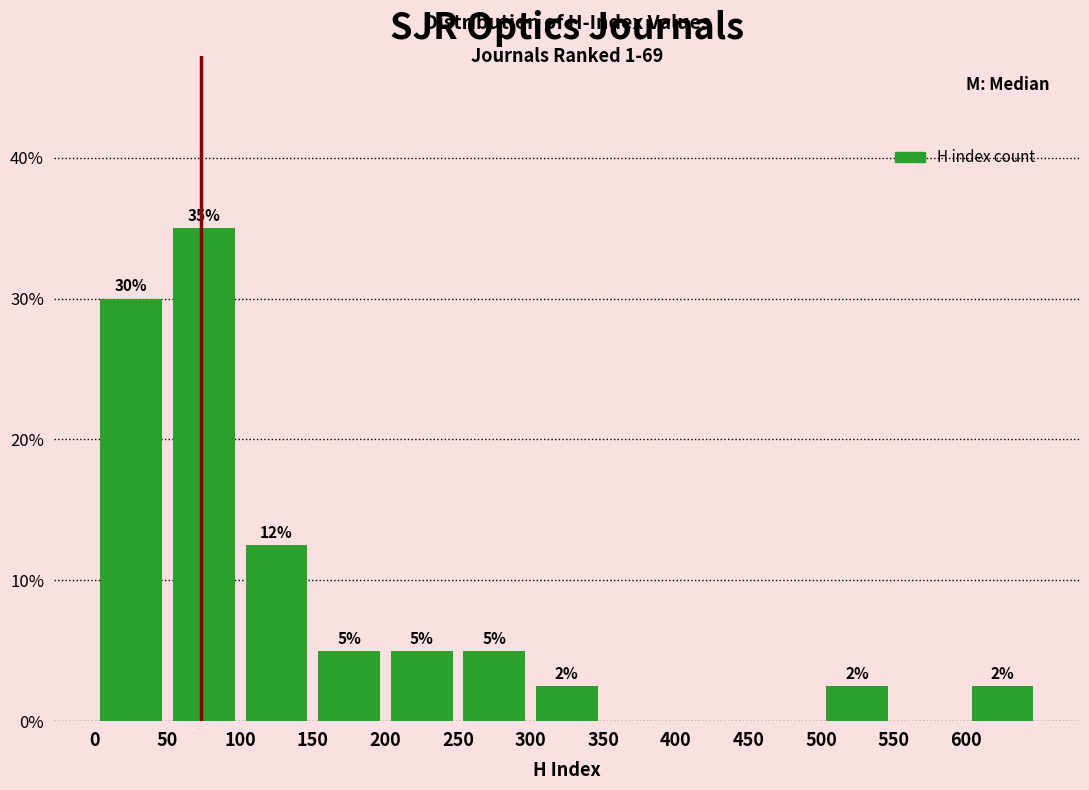

Which range on the x-axis has the tallest bar?

50 to 100